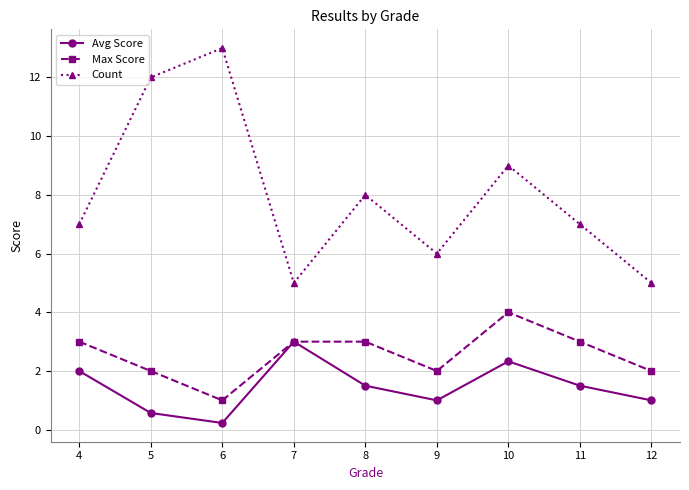

List the series in order of their overall mean, lowest first.

Avg Score, Max Score, Count